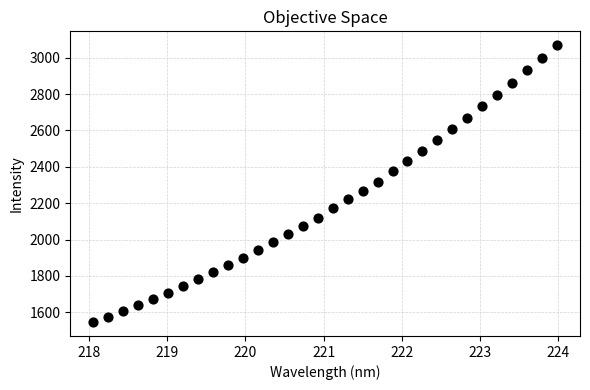

What is the range of X values (max minus min)?

5.9